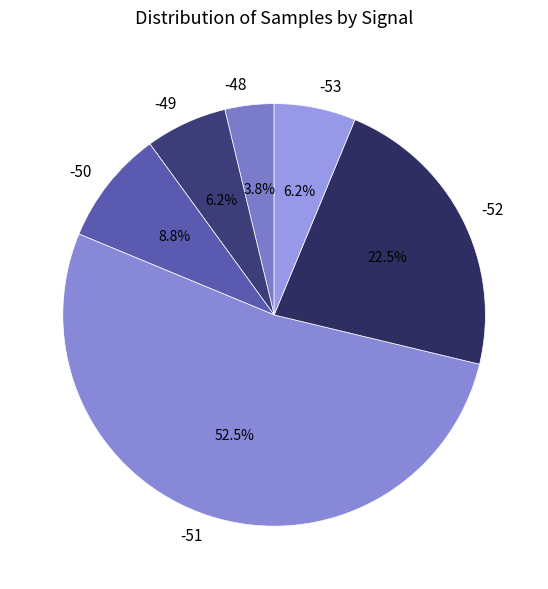

The -51 slice represents 1% of the pie. True or false?

False